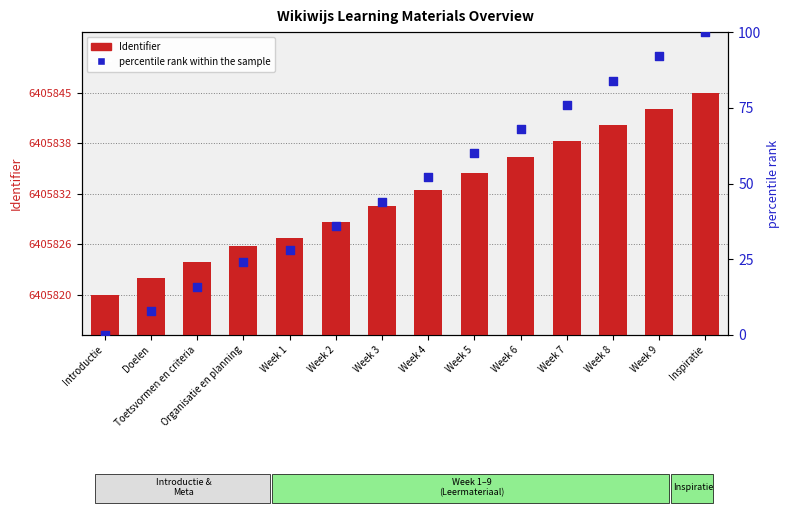

Which series reaches the minimum Y coordinate?

percentile rank within the sample